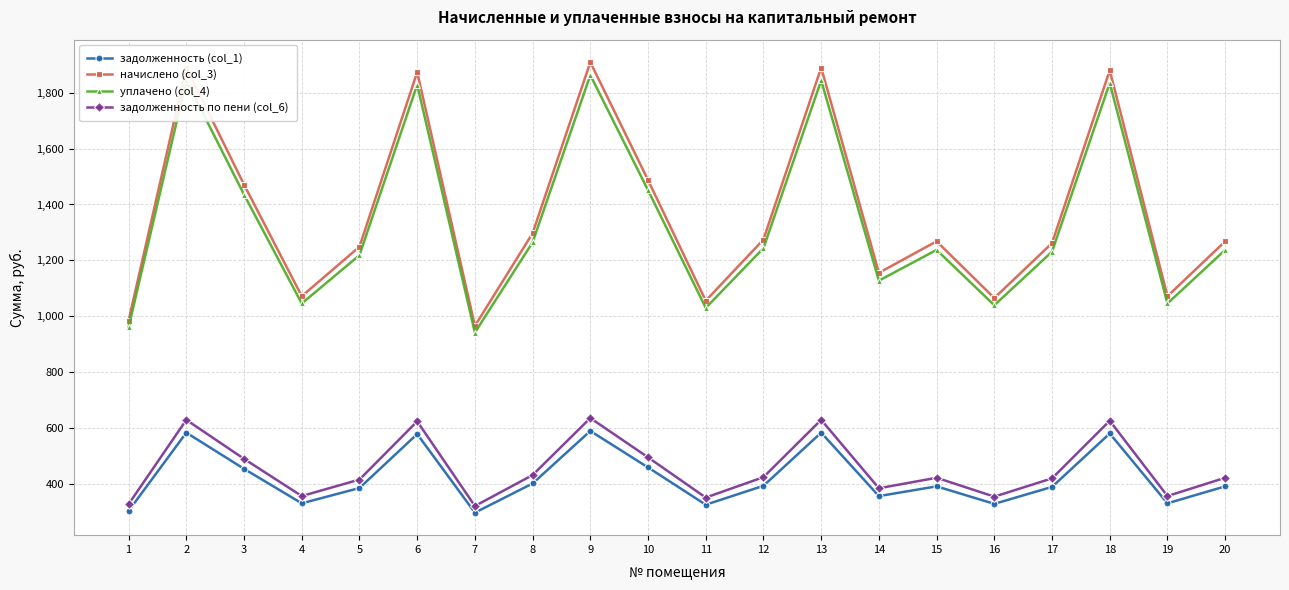

Is the value of задолженность (col_1) at 4 greater than the value of задолженность по пени (col_6) at 20?

No